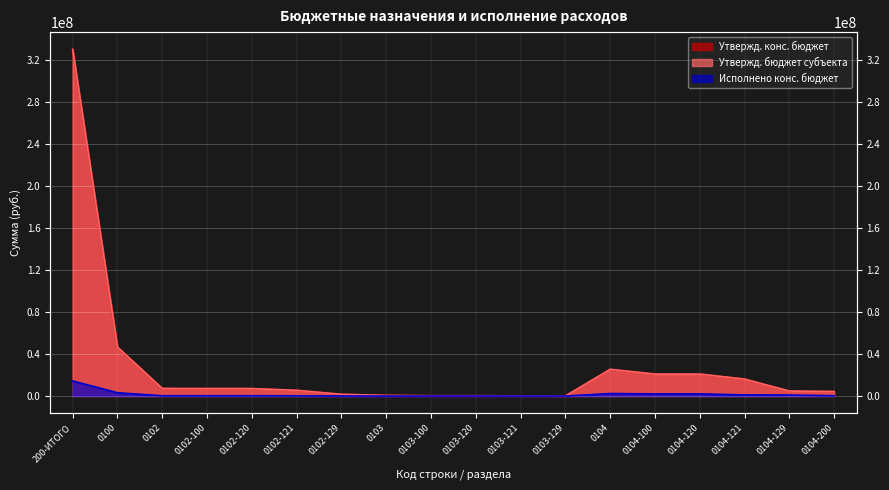

Read the Утвержд. бюджет субъекта value at 0100.

46557400.0